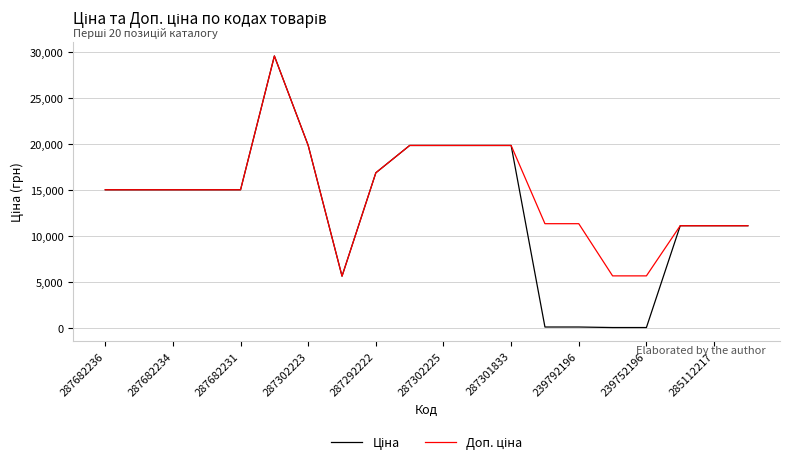

What is the greatest value displayed?

29548.9